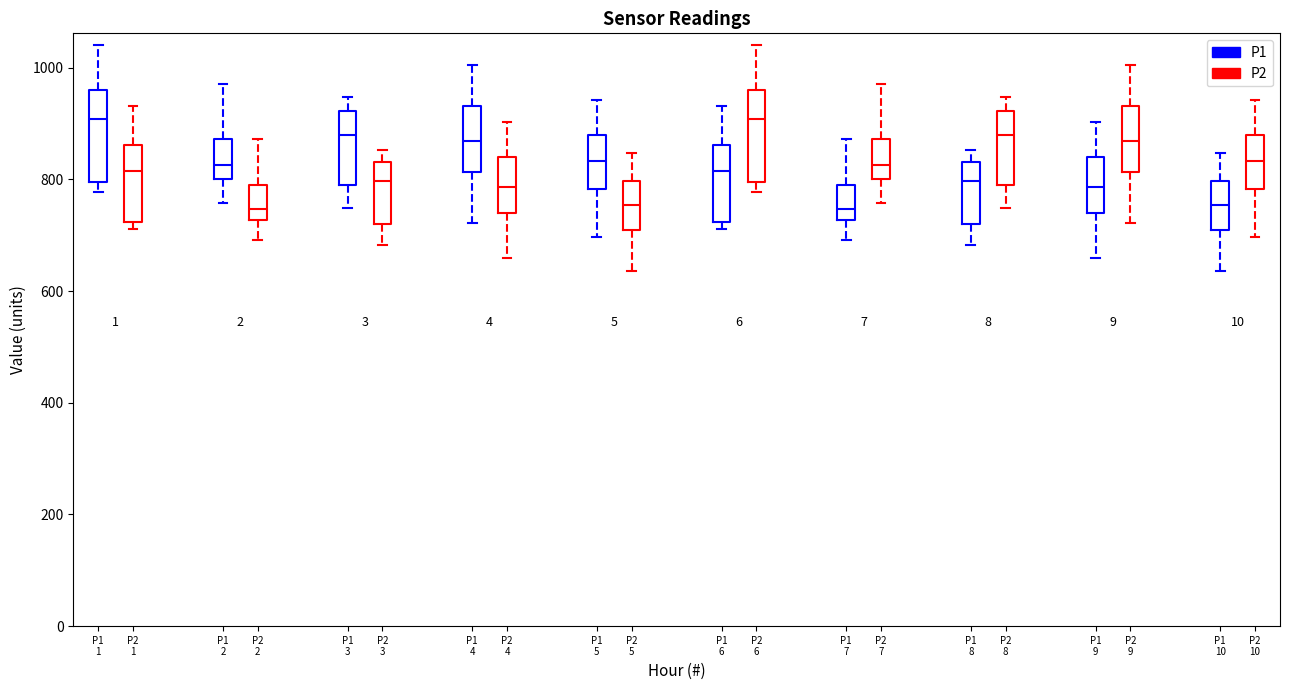

Reading left to right, read every box against the y-axis: the position of its median line, the range the box covers, and the ends of its whiskers. The values are not printed on the chart, so give them approximately, as read against the axis.

P1 1 (P1): median 900, box 800 to 960, whiskers 780 to 1040
P1 1 (P2): median 820, box 720 to 860, whiskers 720 (just below the box's lower edge) to 940
P1 2 (P1): median 820, box 800 to 880, whiskers 760 to 980
P1 2 (P2): median 740, box 720 to 800, whiskers 700 to 880
P1 3 (P1): median 880, box 800 to 920, whiskers 740 to 940
P1 3 (P2): median 800, box 720 to 840, whiskers 680 to 860
P1 4 (P1): median 860, box 820 to 940, whiskers 720 to 1000
P1 4 (P2): median 780, box 740 to 840, whiskers 660 to 900
P1 5 (P1): median 840, box 780 to 880, whiskers 700 to 940
P1 5 (P2): median 760, box 720 to 800, whiskers 640 to 840
P1 6 (P1): median 820, box 720 to 860, whiskers 720 (just below the box's lower edge) to 940
P1 6 (P2): median 900, box 800 to 960, whiskers 780 to 1040
P1 7 (P1): median 740, box 720 to 800, whiskers 700 to 880
P1 7 (P2): median 820, box 800 to 880, whiskers 760 to 980
P2 8 (P1): median 800, box 720 to 840, whiskers 680 to 860
P2 8 (P2): median 880, box 800 to 920, whiskers 740 to 940
P2 9 (P1): median 780, box 740 to 840, whiskers 660 to 900
P2 9 (P2): median 860, box 820 to 940, whiskers 720 to 1000
P2 10 (P1): median 760, box 720 to 800, whiskers 640 to 840
P2 10 (P2): median 840, box 780 to 880, whiskers 700 to 940